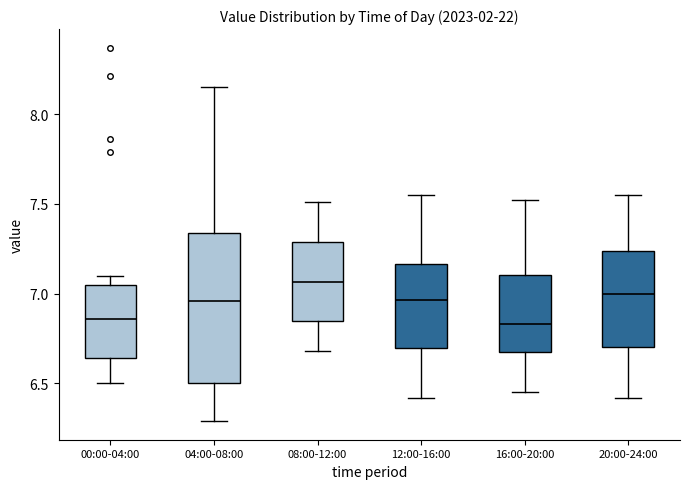

Reading left to right, read every box against the y-axis: the position of its median line, the range the box covers, and the ends of its whiskers. The values are not printed on the chart, so give them approximately, as read against the axis.

00:00-04:00: median 6.85, box 6.65 to 7.05, whiskers 6.50 to 7.10
04:00-08:00: median 6.95, box 6.50 to 7.35, whiskers 6.30 to 8.15
08:00-12:00: median 7.05, box 6.85 to 7.30, whiskers 6.70 to 7.50
12:00-16:00: median 6.95, box 6.70 to 7.15, whiskers 6.40 to 7.55
16:00-20:00: median 6.85, box 6.65 to 7.10, whiskers 6.45 to 7.50
20:00-24:00: median 7.00, box 6.70 to 7.25, whiskers 6.40 to 7.55